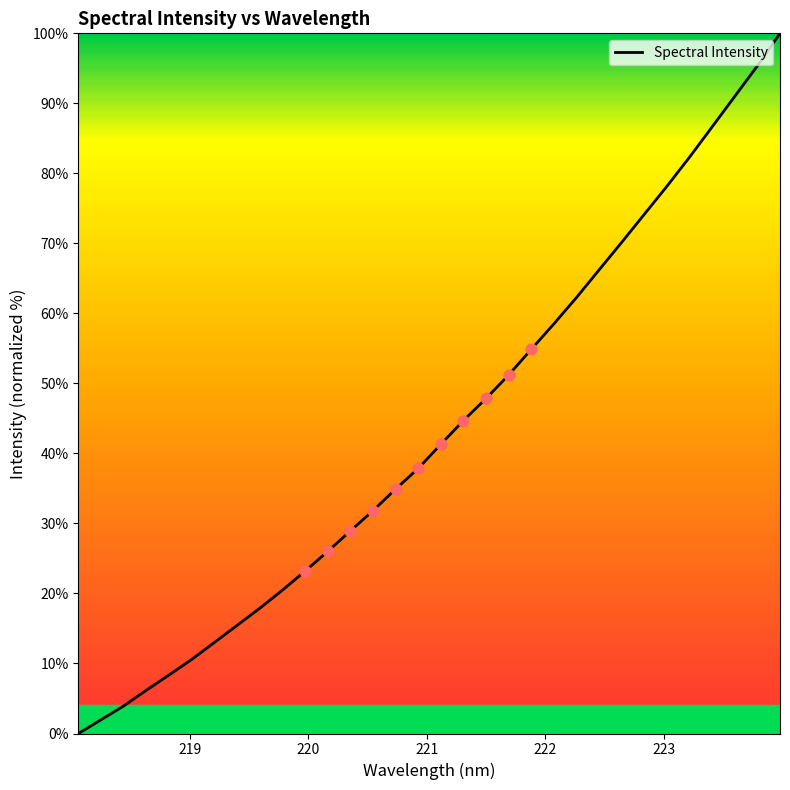

What is the greatest value displayed?

100.0